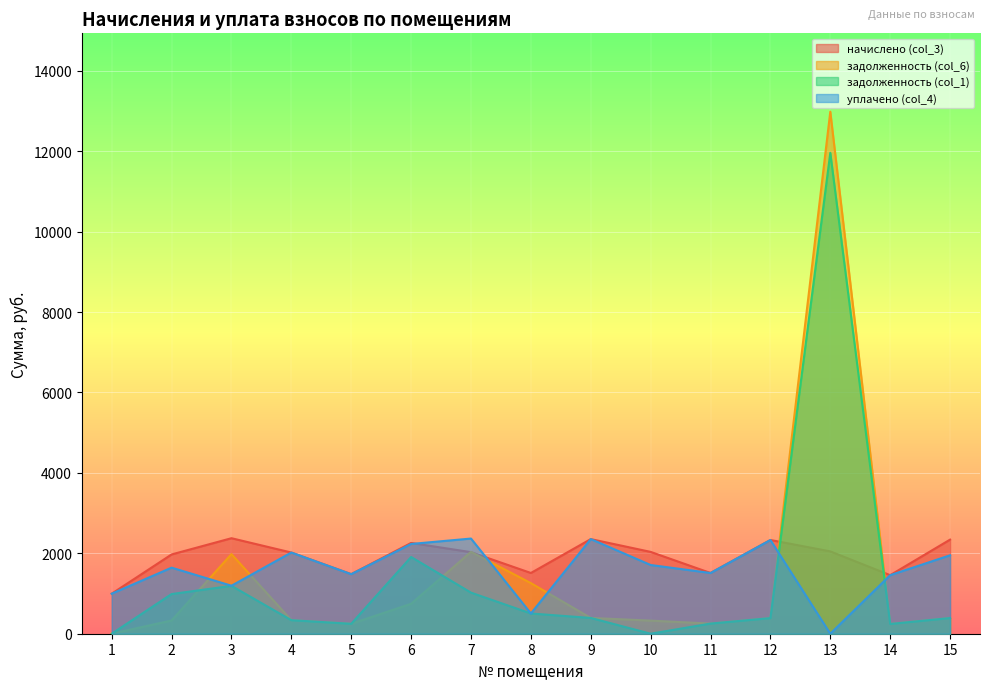

The начислено (col_3) series shows 937.2 at 3. True or false?

False